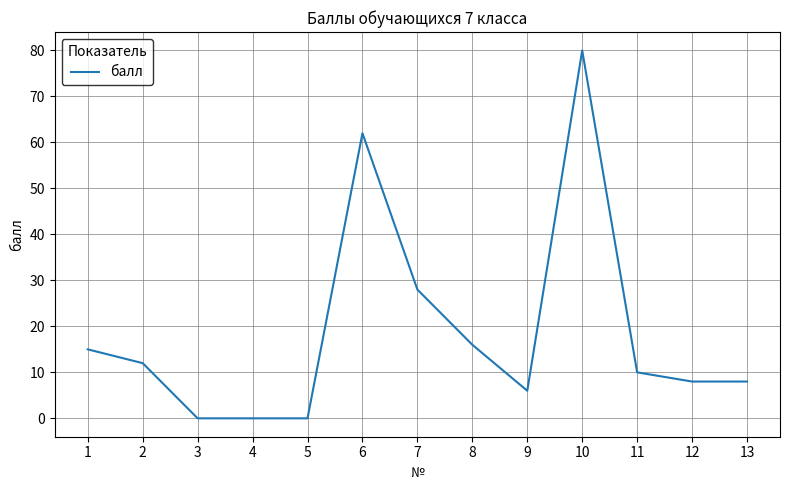

What is the average value?

19